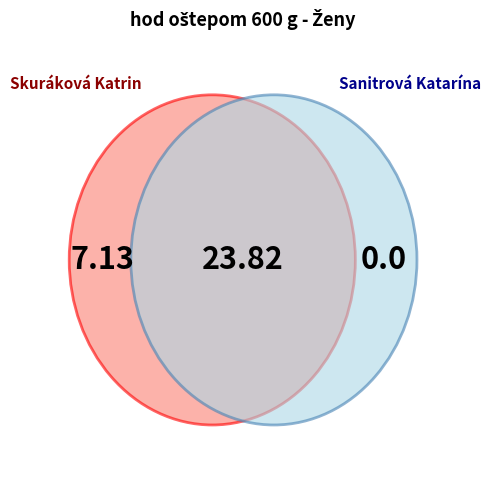

Between Sanitrová Katarína and Skuráková Katrin, which is larger?

Skuráková Katrin